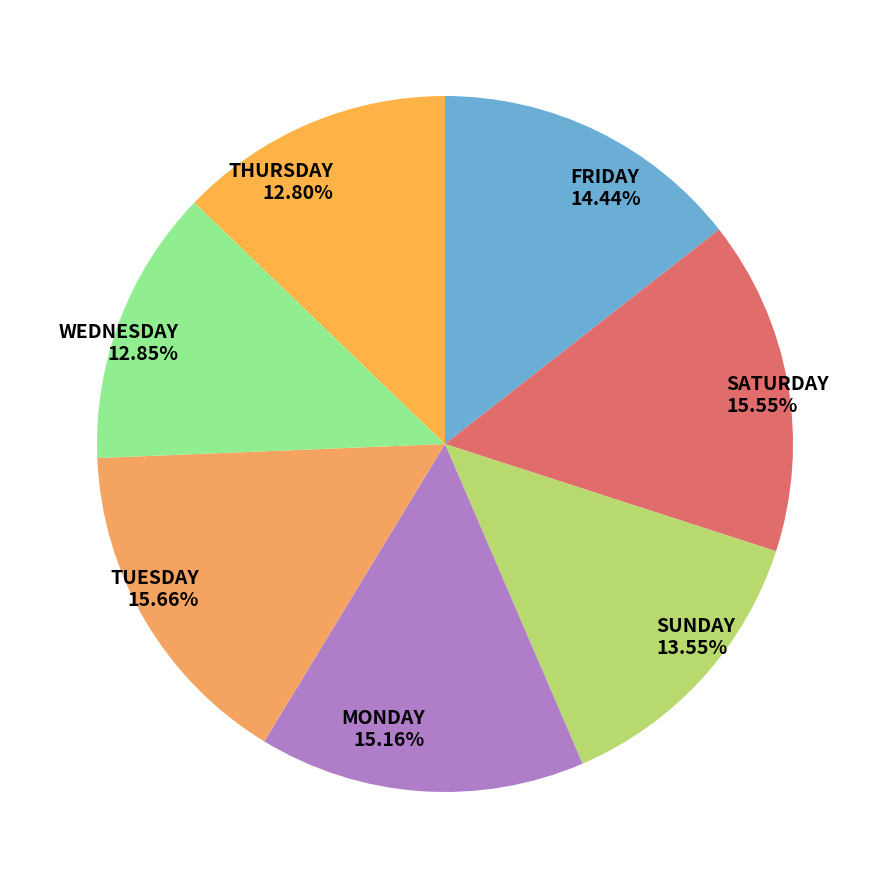

Is the sum of FRIDAY and MONDAY greater than half?

No